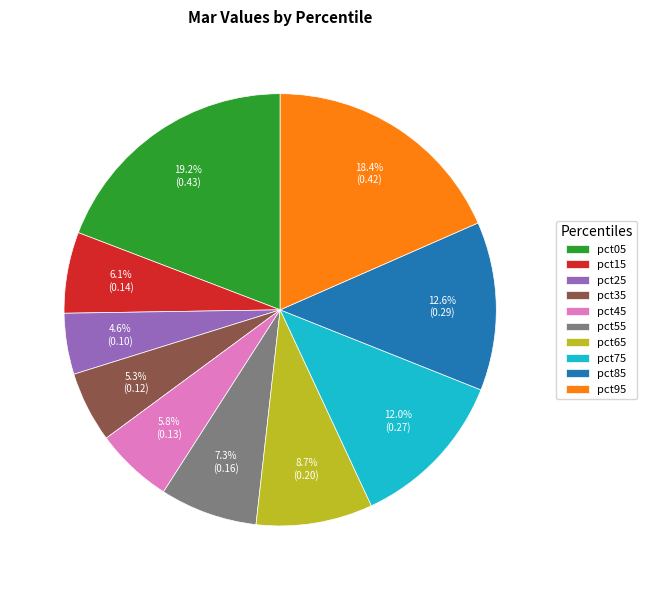

To the nearest percent, what portion does pct95 represent?

18%